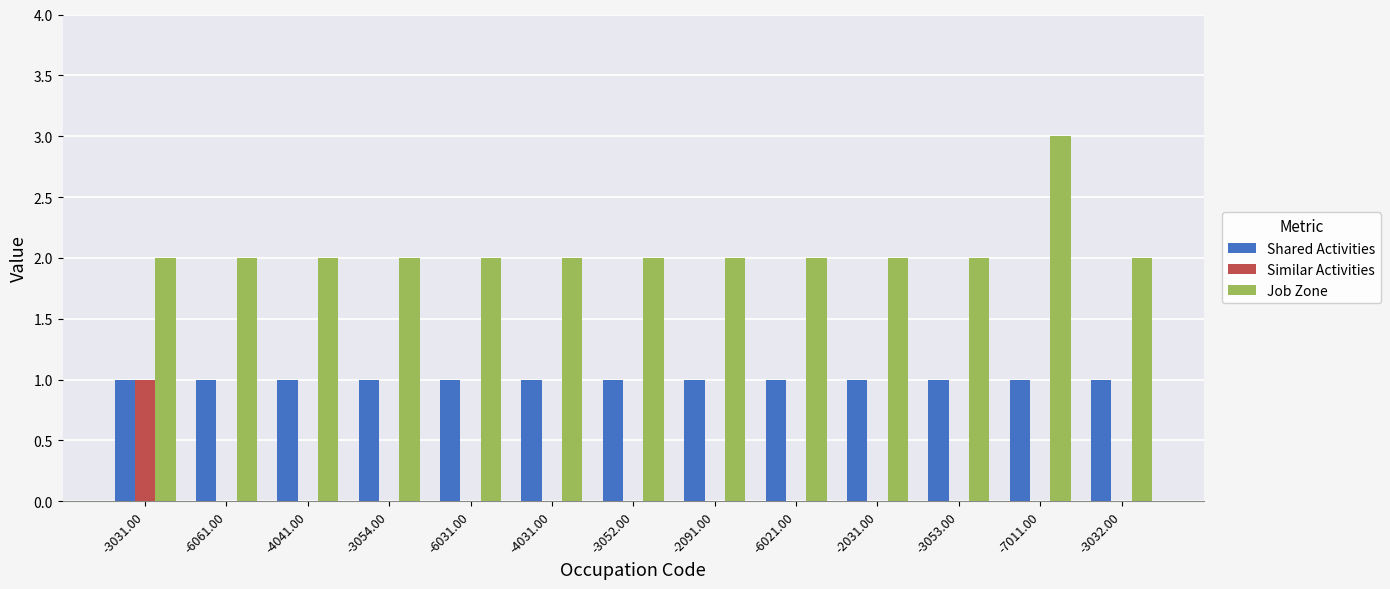

What is the total value across all series at -7011.00?

4